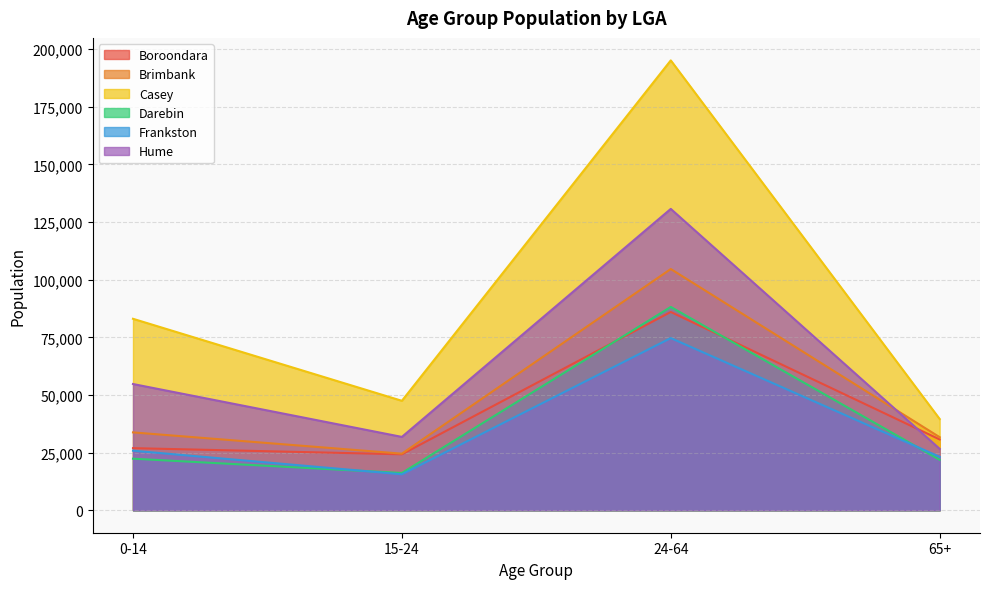

True or false: Darebin and Casey intersect in this chart.

False